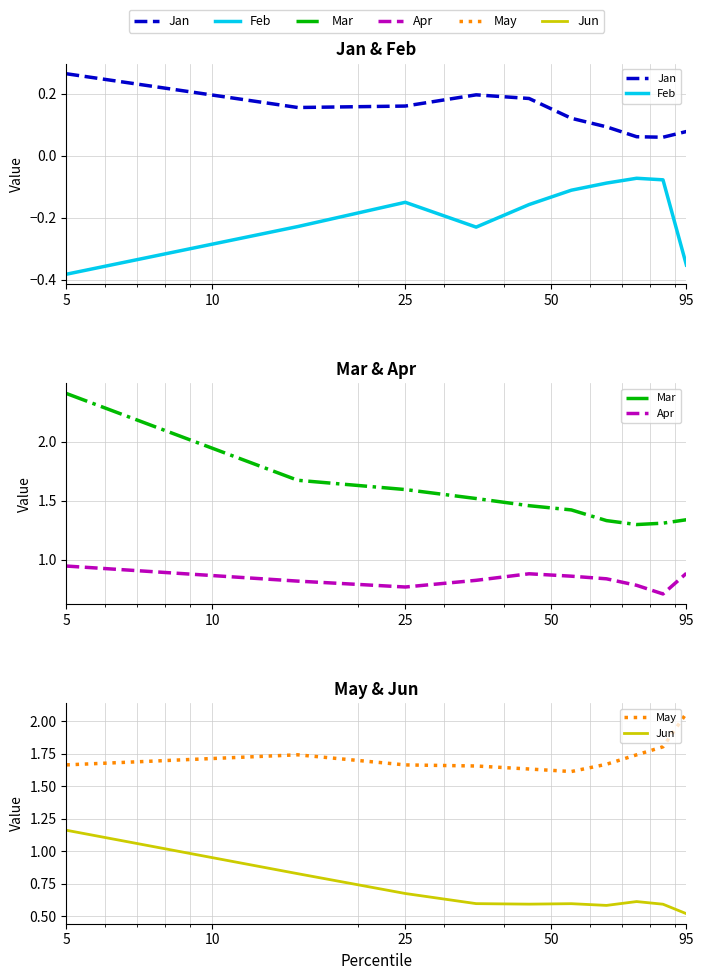

Reading left to right, extract all data points from this chart.

Jan: 0.3	0.2	0.2	0.2	0.2	0.1	0.1	0.1	0.1	0.1
Feb: -0.4	-0.2	-0.1	-0.2	-0.2	-0.1	-0.1	-0.1	-0.1	-0.4
Mar: 2.4	1.7	1.6	1.5	1.5	1.4	1.3	1.3	1.3	1.3
Apr: 0.9	0.8	0.8	0.8	0.9	0.9	0.8	0.8	0.7	0.9
May: 1.7	1.7	1.7	1.7	1.6	1.6	1.7	1.7	1.8	2.1
Jun: 1.2	0.8	0.7	0.6	0.6	0.6	0.6	0.6	0.6	0.5